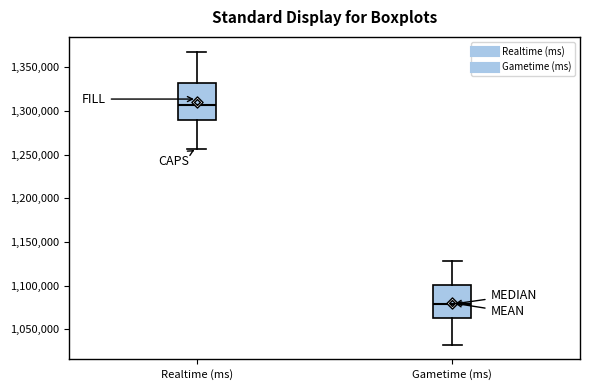

Reading left to right, transcribe this box plot: for each box, give where its median line is, the range the box spans, and where its two whiskers end, as read against the y-axis. The values are not printed on the chart, so give them approximately, as read against the axis.

Realtime (ms): median 1305000, box 1290000 to 1330000, whiskers 1255000 to 1370000
Gametime (ms): median 1080000, box 1065000 to 1100000, whiskers 1030000 to 1130000